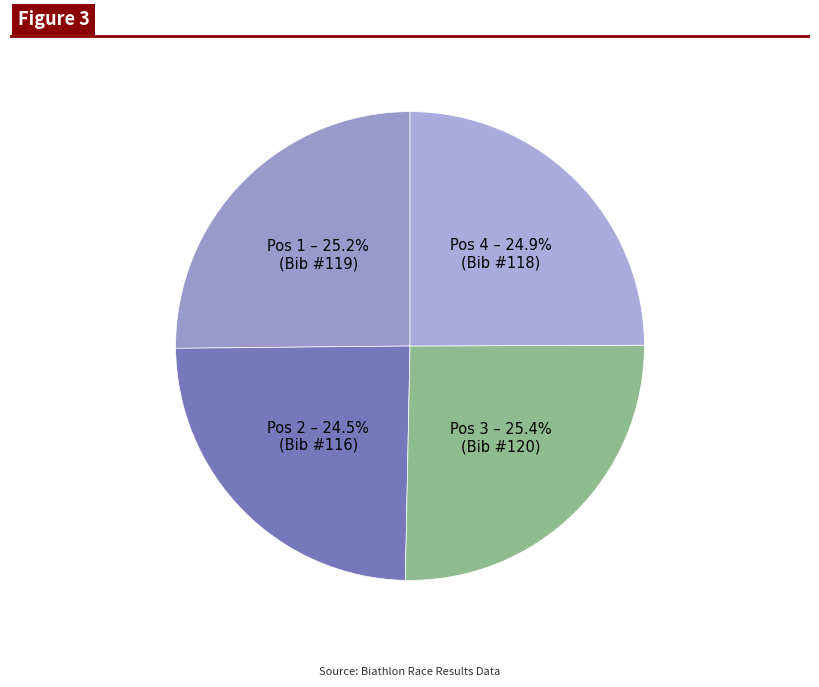

Approximately how many times larger is the value at Pos 2 – 24.5% (Bib #116) compared to Pos 1 – 25.2% (Bib #119)?

1.0